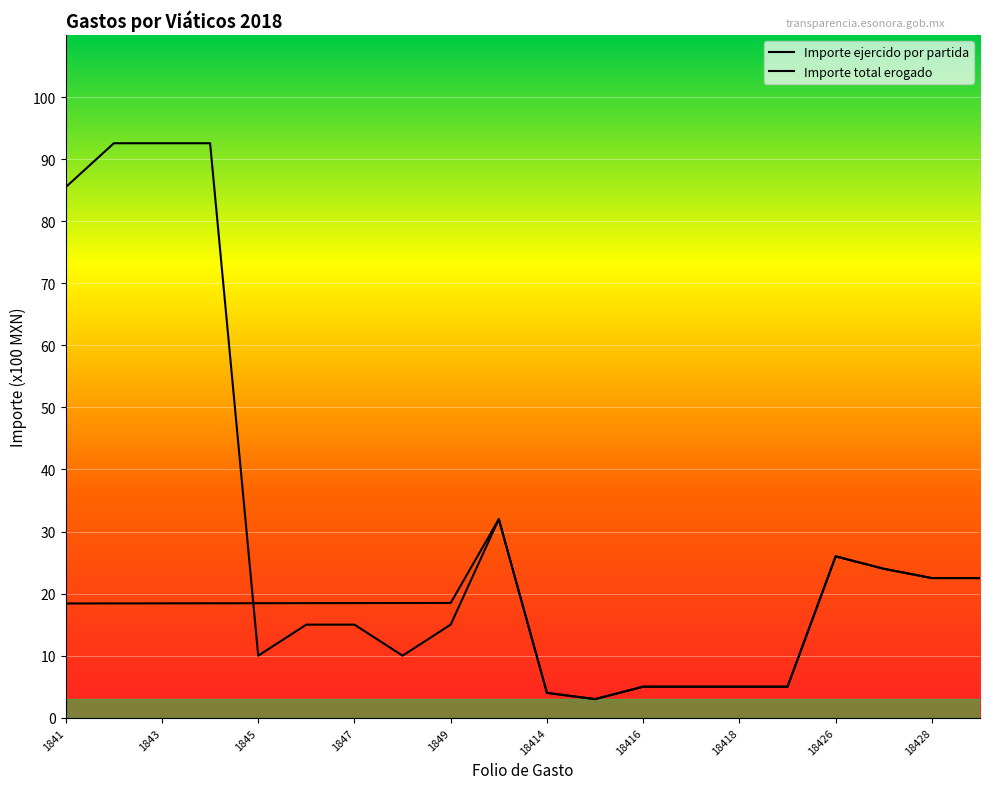

List the series in order of their overall mean, lowest first.

Importe ejercido por partida, Importe total erogado